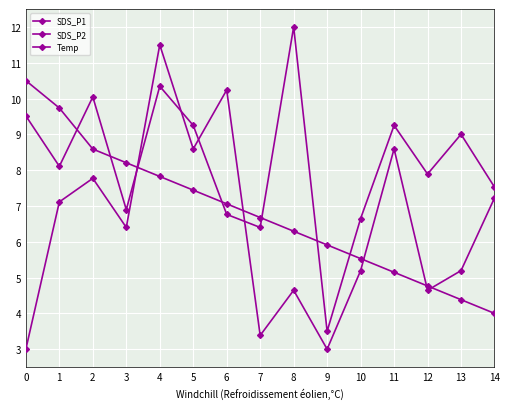

Which series changed the most between 10 and 12?

SDS_P1